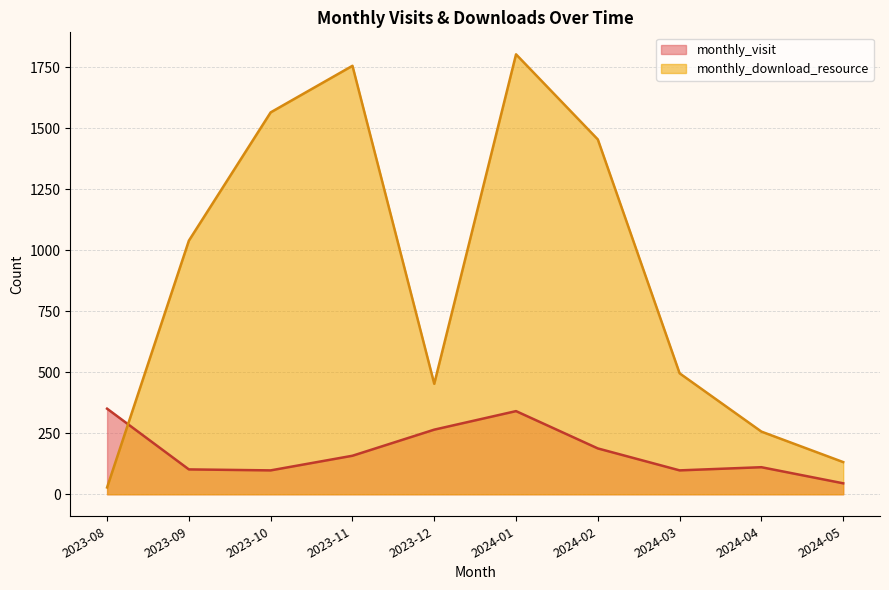

True or false: monthly_download_resource has more than 1 points higher than both neighbors.

True